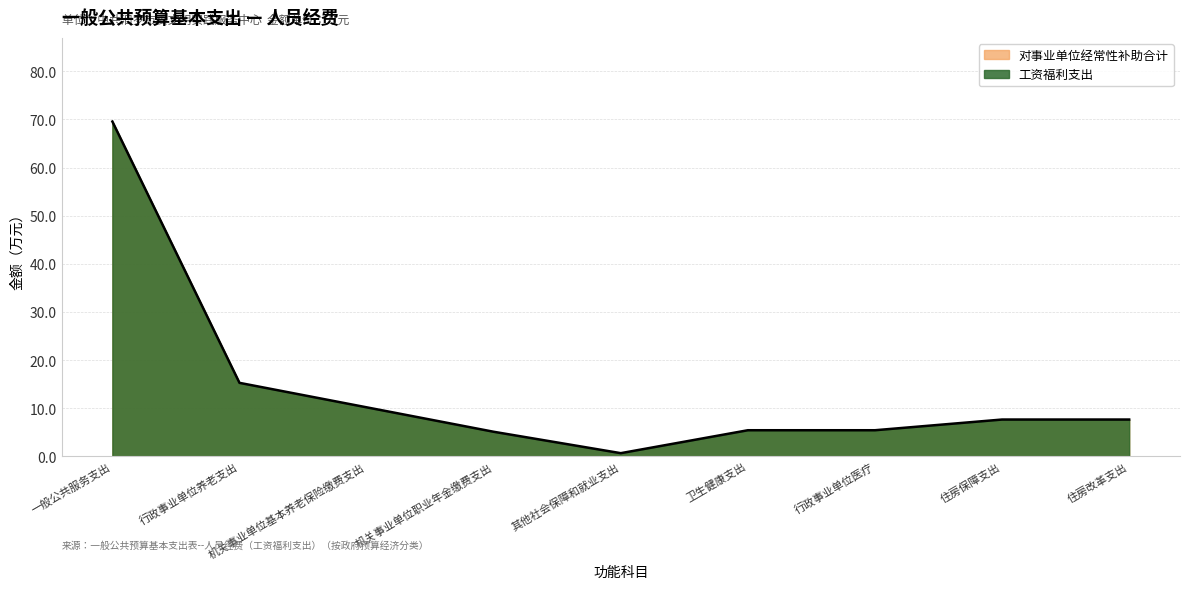

Rank the categories by value from lowest to highest.

其他社会保障和就业支出, 机关事业单位职业年金缴费支出, 卫生健康支出, 行政事业单位医疗, 住房保障支出, 住房改革支出, 机关事业单位基本养老保险缴费支出, 行政事业单位养老支出, 一般公共服务支出